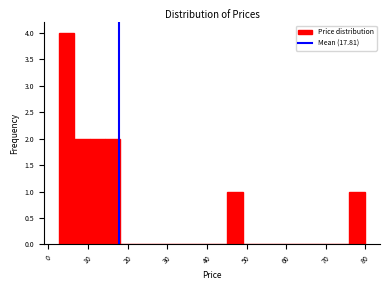

Around what value on the x-axis is the tallest bar? Give the approximate position of its centre, as read against the axis.

5